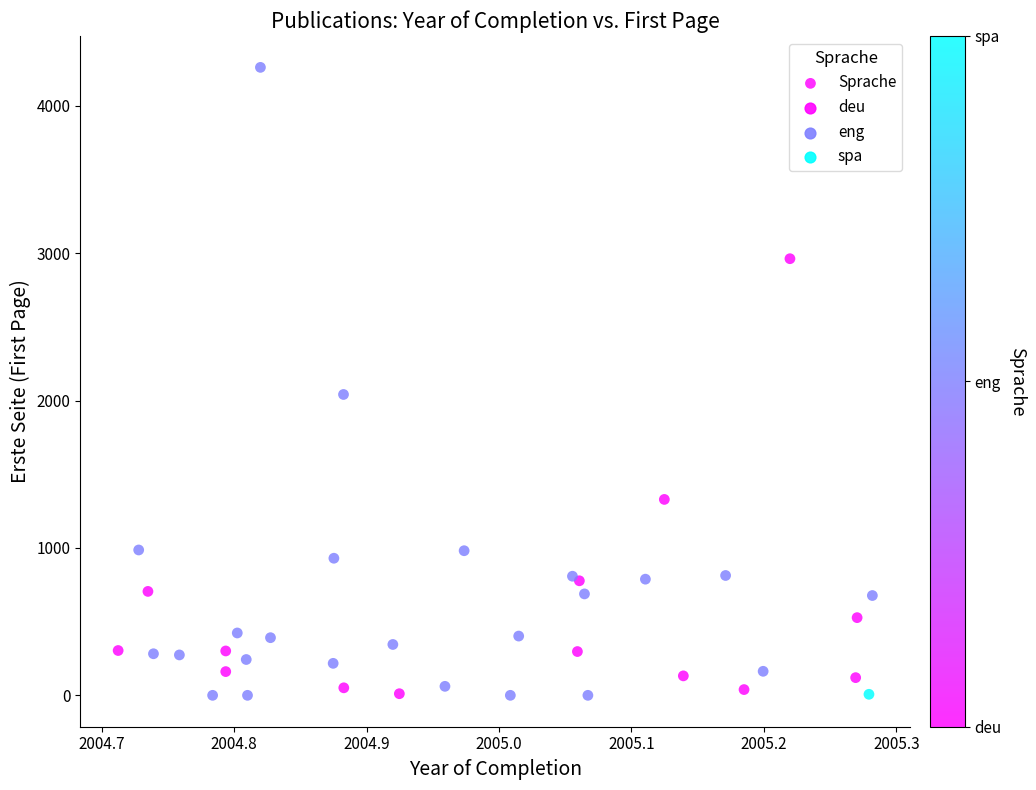

What Y value in the scatter plot is closest to 2130?

2041